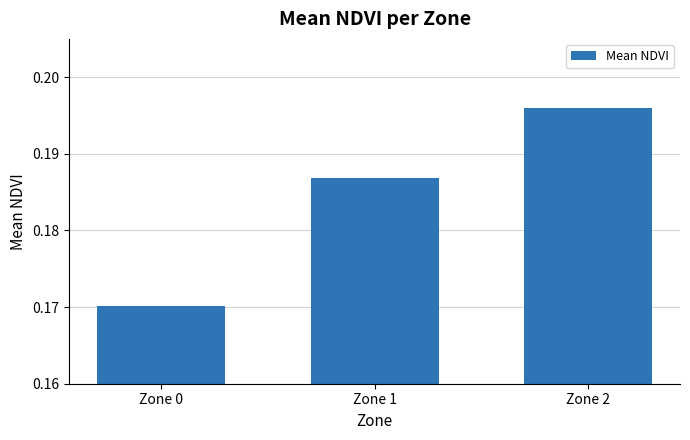

Where is the data nearest to the value 0?

Zone 0